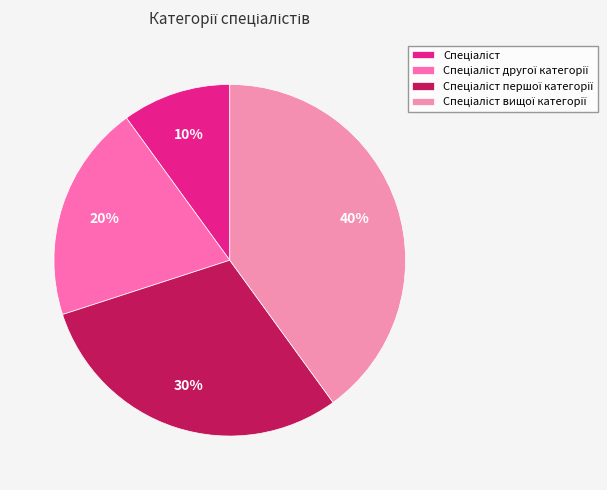

How many slices are in this pie chart?

4